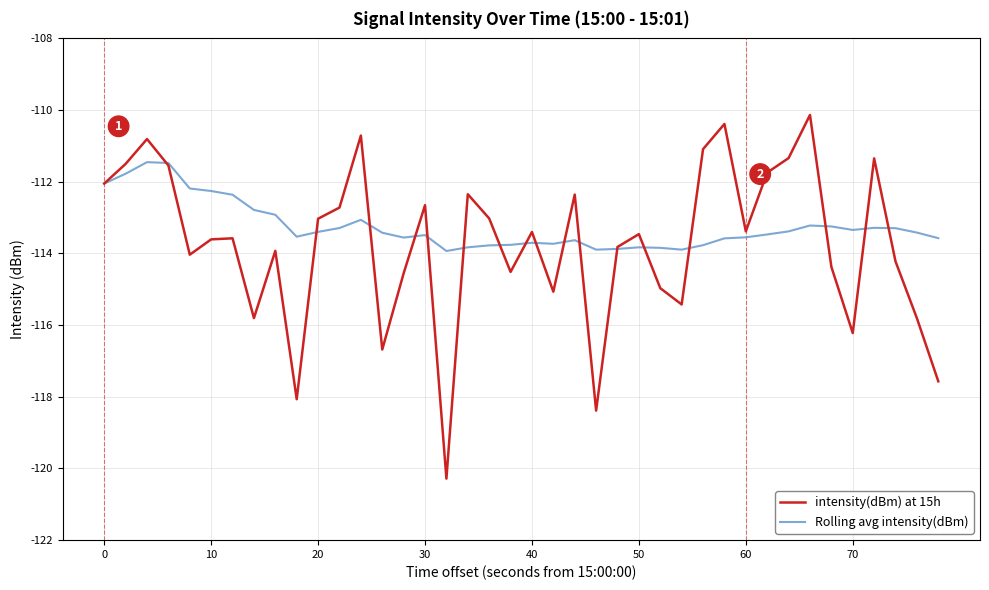

How many lines are shown in the chart?

2